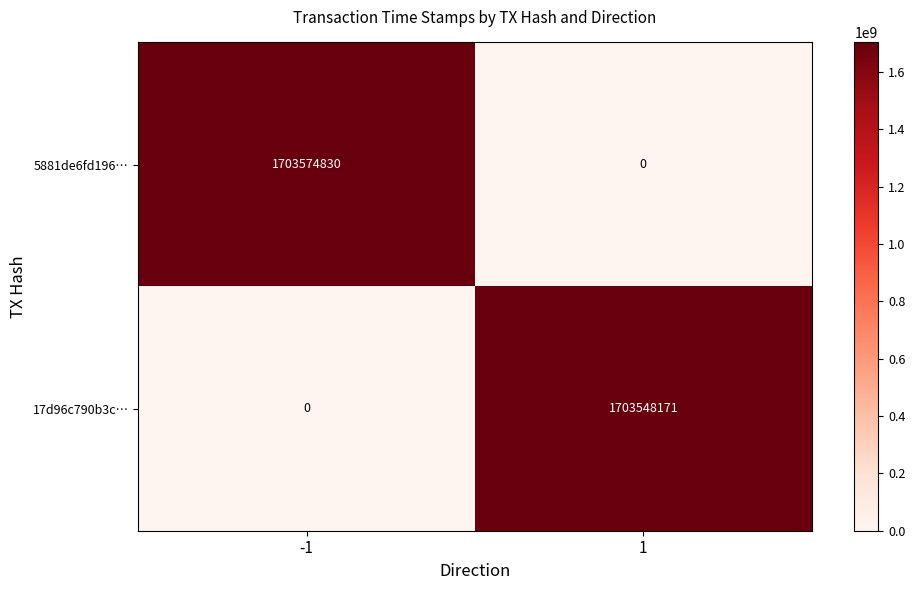

List the labels in order of 17d96c790b3c… value, smallest first.

-1, 1